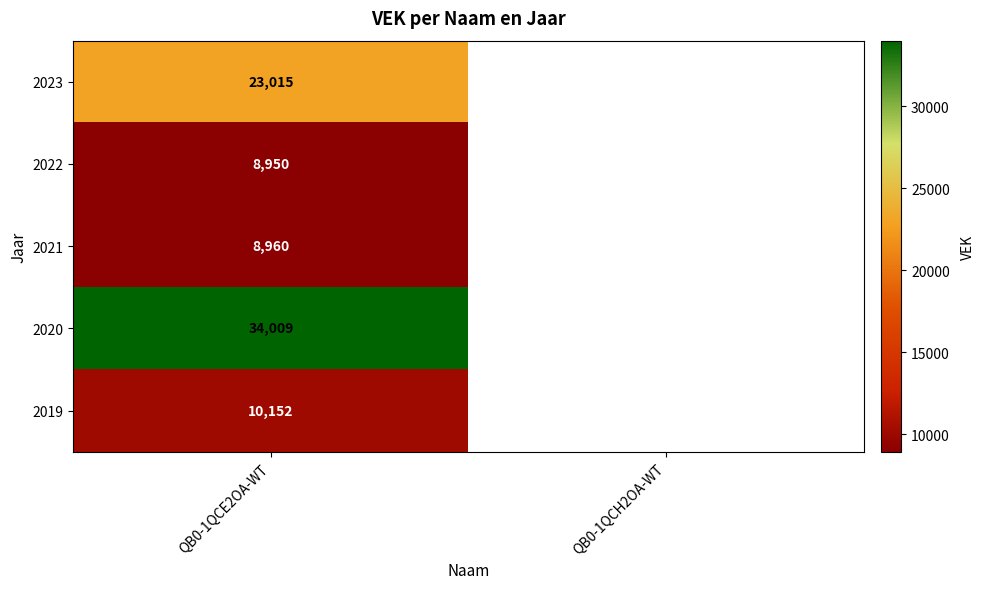

At QB0-1QCE2OA-WT, list the series in order from smallest to largest.

2022, 2021, 2019, 2023, 2020